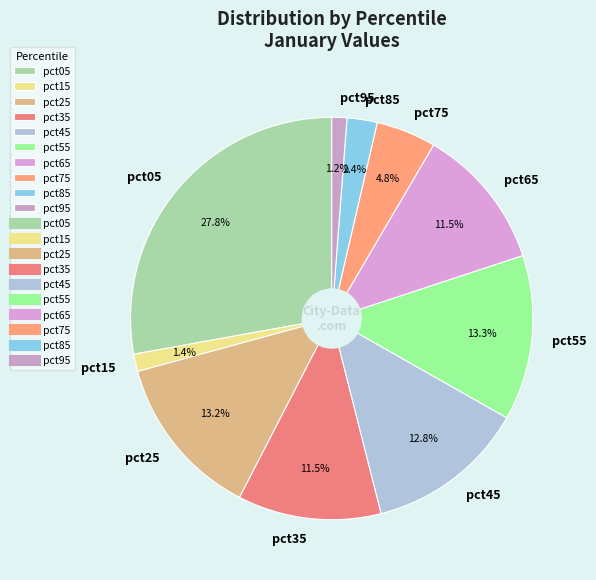

The pct95 slice represents 11% of the pie. True or false?

False